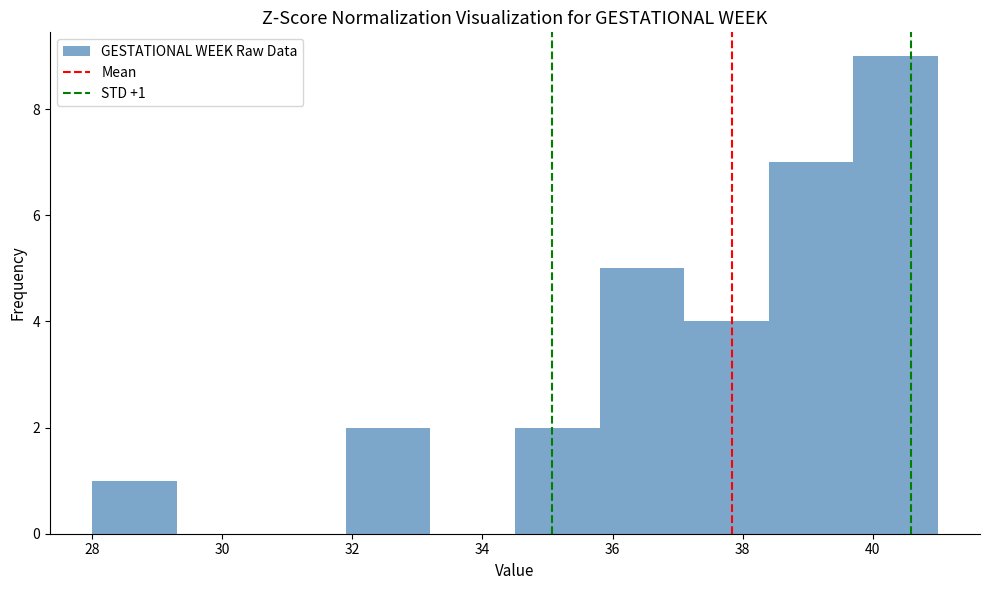

Which range on the x-axis has the tallest bar?

39.7 to 41.0